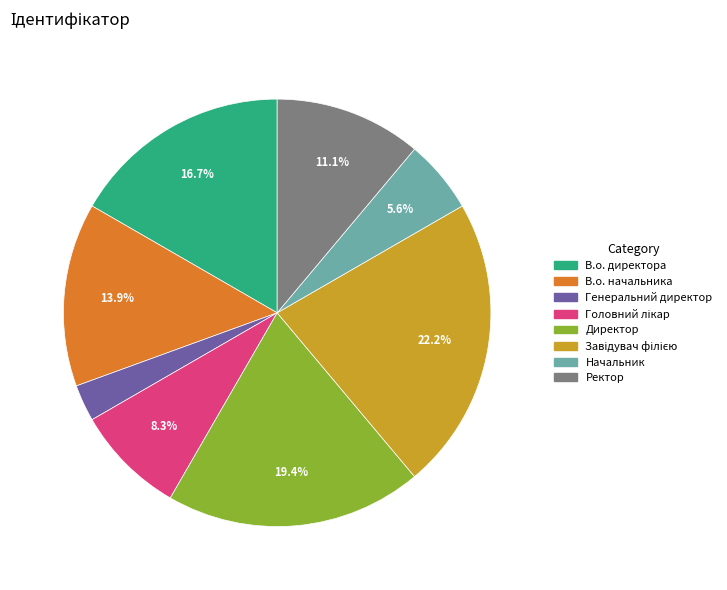

What percentage is NOT represented by Директор?

80.6%